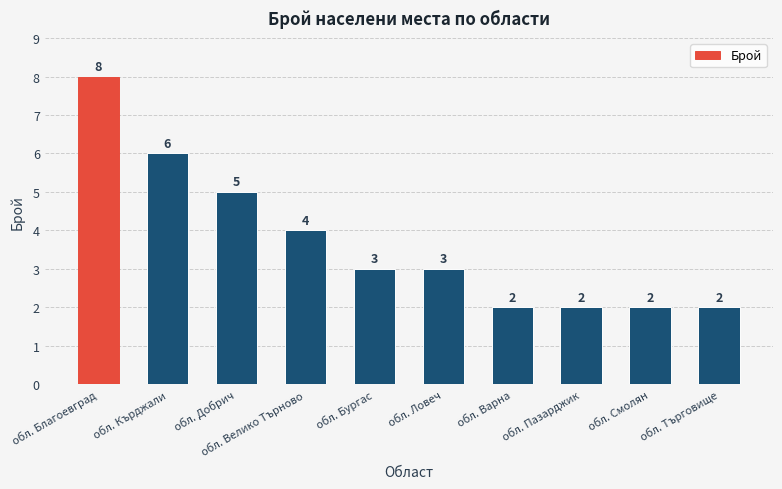

The chart shows a value of 4 at обл. Варна. True or false?

False